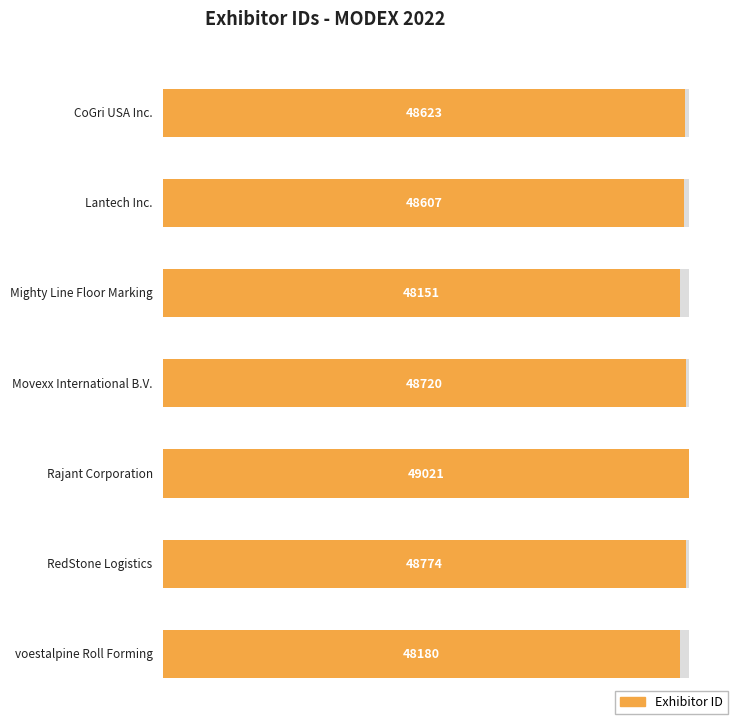

The value at Mighty Line Floor Marking is 48151. True or false?

True